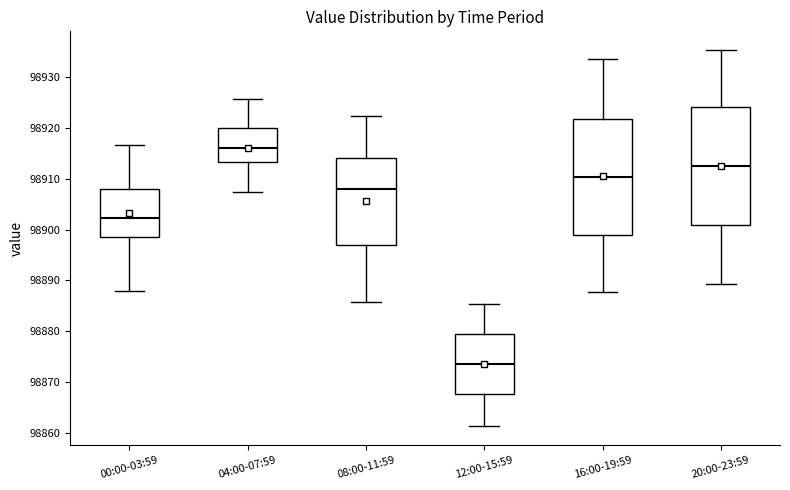

Reading left to right, read every box against the y-axis: the position of its median line, the range the box covers, and the ends of its whiskers. The values are not printed on the chart, so give them approximately, as read against the axis.

00:00-03:59: median 98902, box 98899 to 98908, whiskers 98888 to 98917
04:00-07:59: median 98916, box 98913 to 98920, whiskers 98907 to 98926
08:00-11:59: median 98908, box 98897 to 98914, whiskers 98886 to 98922
12:00-15:59: median 98874, box 98868 to 98879, whiskers 98861 to 98885
16:00-19:59: median 98910, box 98899 to 98922, whiskers 98888 to 98934
20:00-23:59: median 98913, box 98901 to 98924, whiskers 98889 to 98935